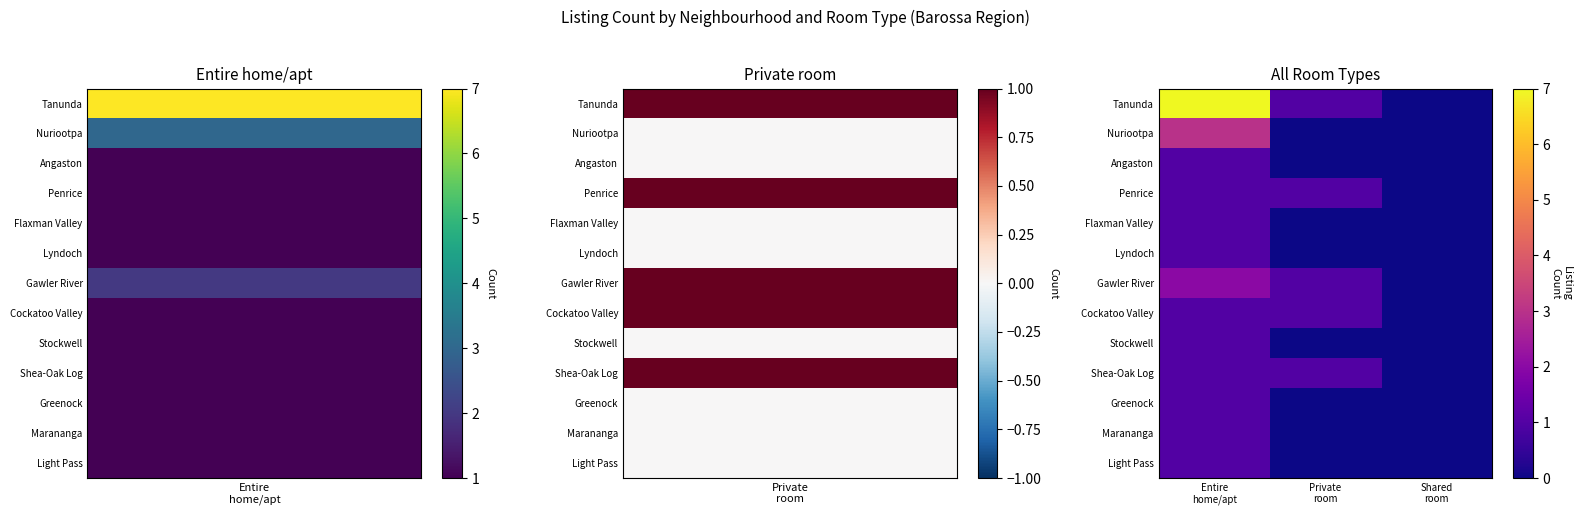

Reading right to left, what are all the values shown in this chart?

Tanunda: Shared
room=0	Private
room=1	Entire
home/apt=7
Nuriootpa: Shared
room=0	Private
room=0	Entire
home/apt=3
Angaston: Shared
room=0	Private
room=0	Entire
home/apt=1
Penrice: Shared
room=0	Private
room=1	Entire
home/apt=1
Flaxman Valley: Shared
room=0	Private
room=0	Entire
home/apt=1
Lyndoch: Shared
room=0	Private
room=0	Entire
home/apt=1
Gawler River: Shared
room=0	Private
room=1	Entire
home/apt=2
Cockatoo Valley: Shared
room=0	Private
room=1	Entire
home/apt=1
Stockwell: Shared
room=0	Private
room=0	Entire
home/apt=1
Shea-Oak Log: Shared
room=0	Private
room=1	Entire
home/apt=1
Greenock: Shared
room=0	Private
room=0	Entire
home/apt=1
Marananga: Shared
room=0	Private
room=0	Entire
home/apt=1
Light Pass: Shared
room=0	Private
room=0	Entire
home/apt=1